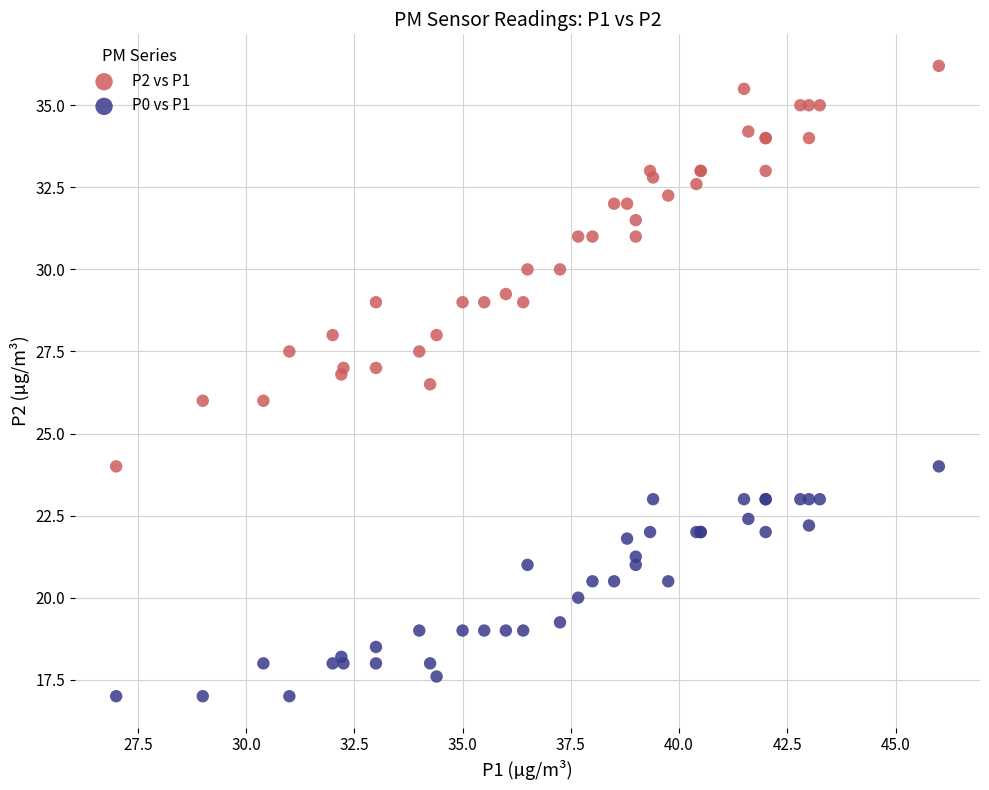

Which series contains the highest Y value?

P2 vs P1